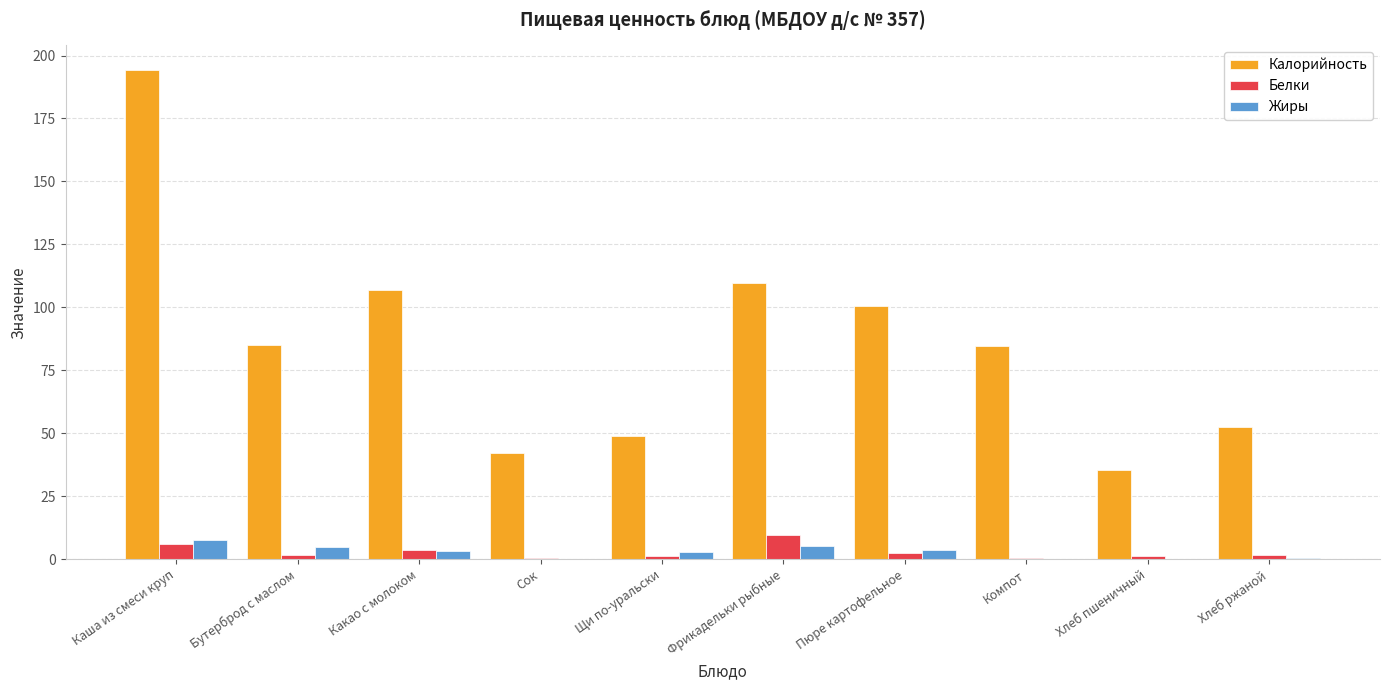

Between Каша из смеси круп and Пюре картофельное, which series saw the biggest shift?

Калорийность